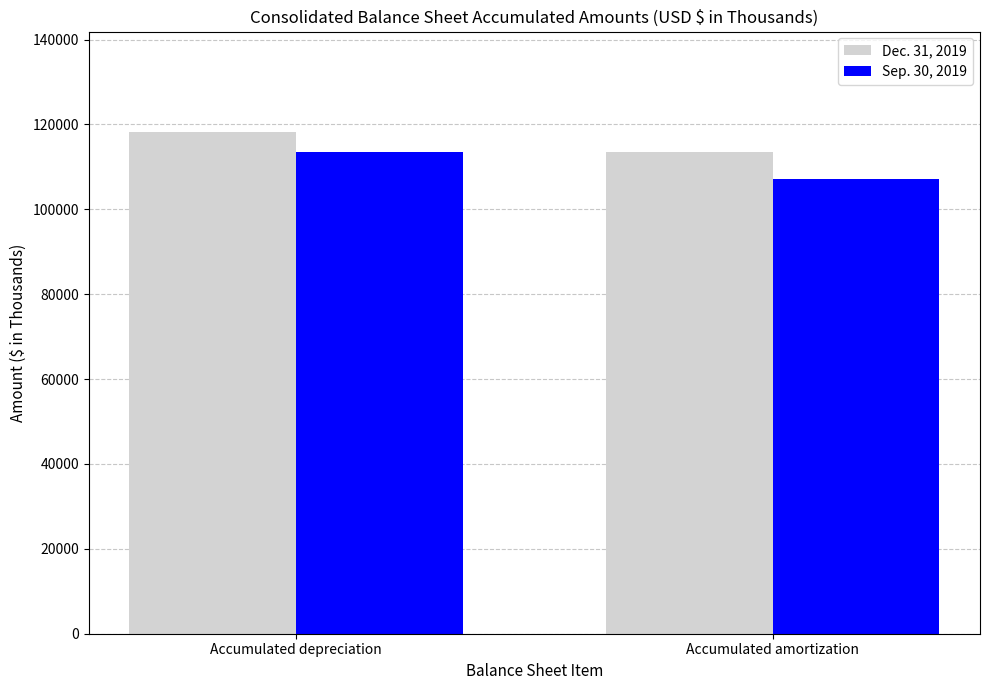

What is the average value of the Dec. 31, 2019 series?

115878